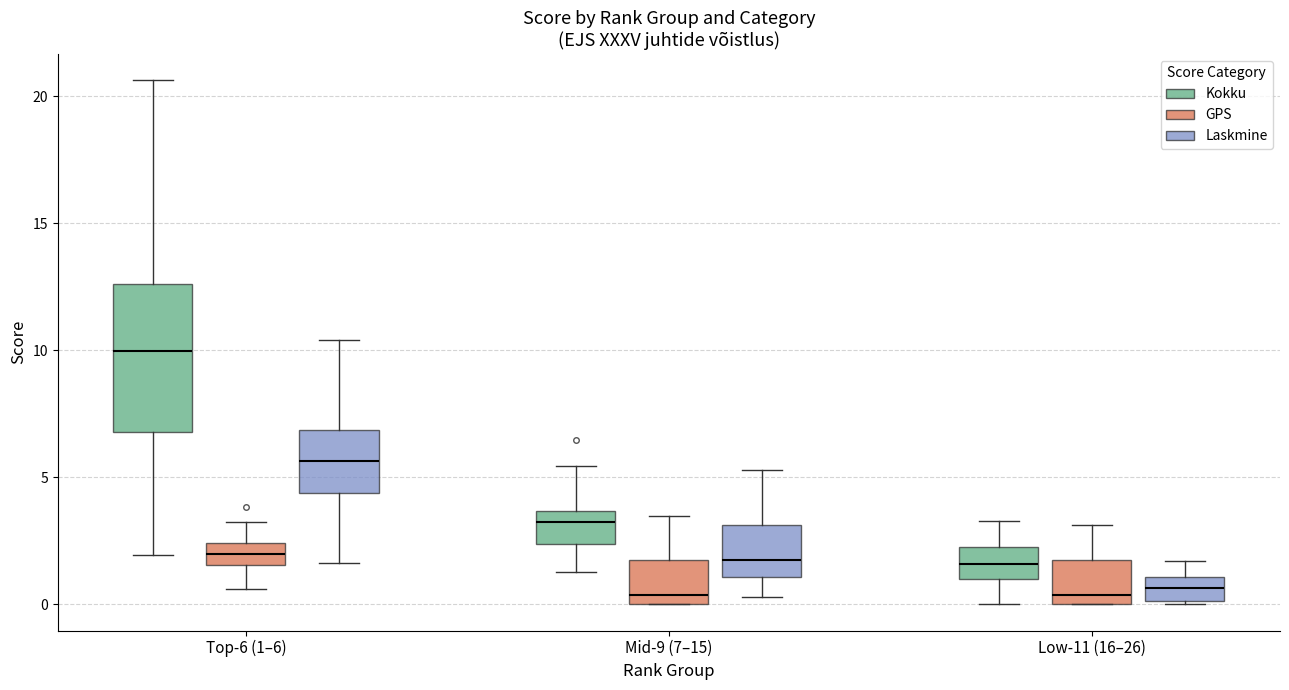

Which box's median line is the highest?

Top-6 (1–6) (Kokku)